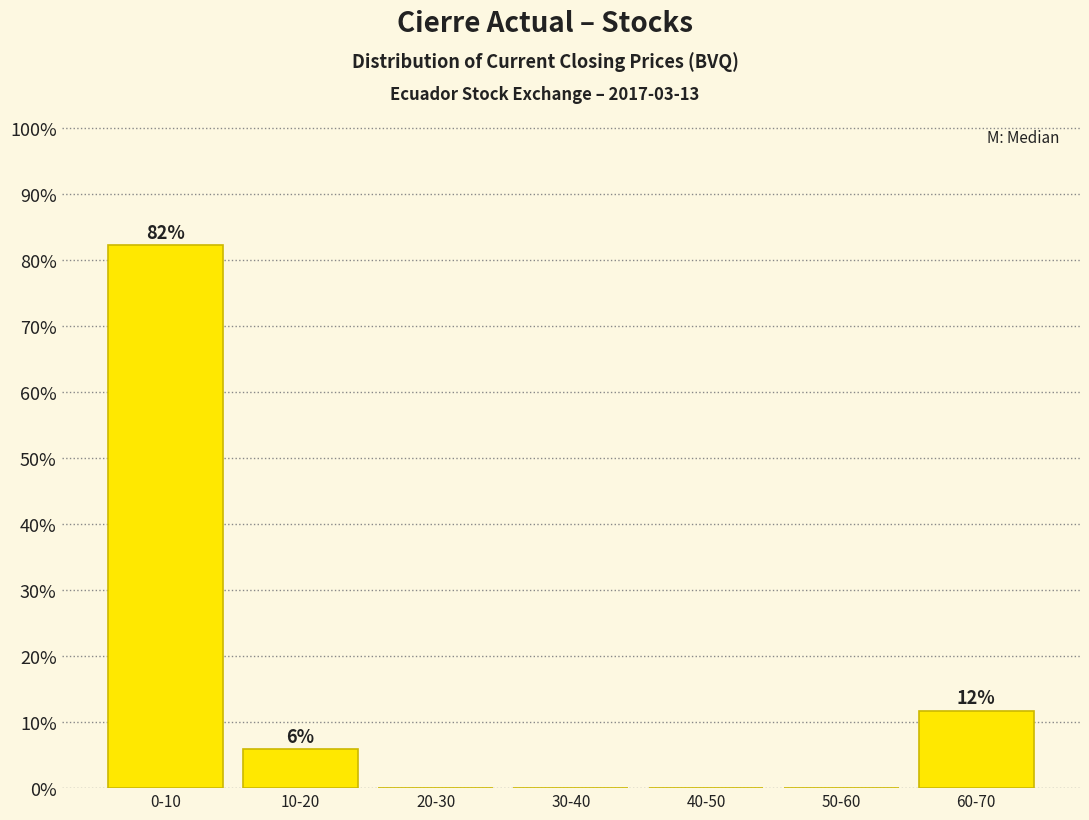

Reading right to left, list all the values displayed in this chart.

60-70=11.8	50-60=0.0	40-50=0.0	30-40=0.0	20-30=0.0	10-20=5.9	0-10=82.4